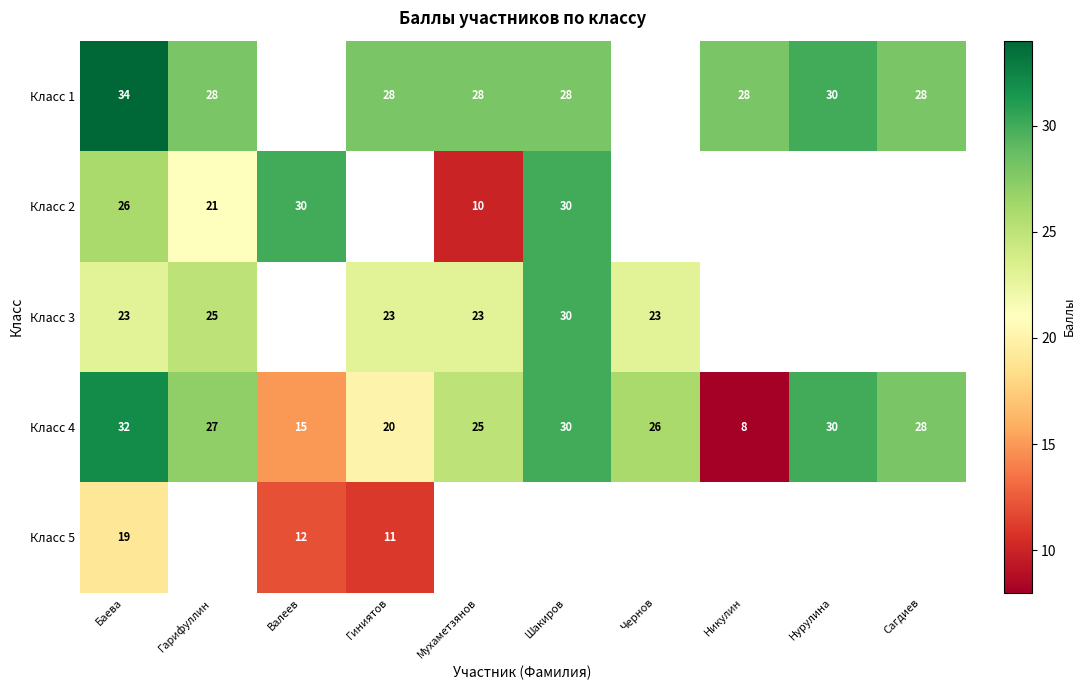

The value of Класс 1 at Баева is 20. True or false?

False